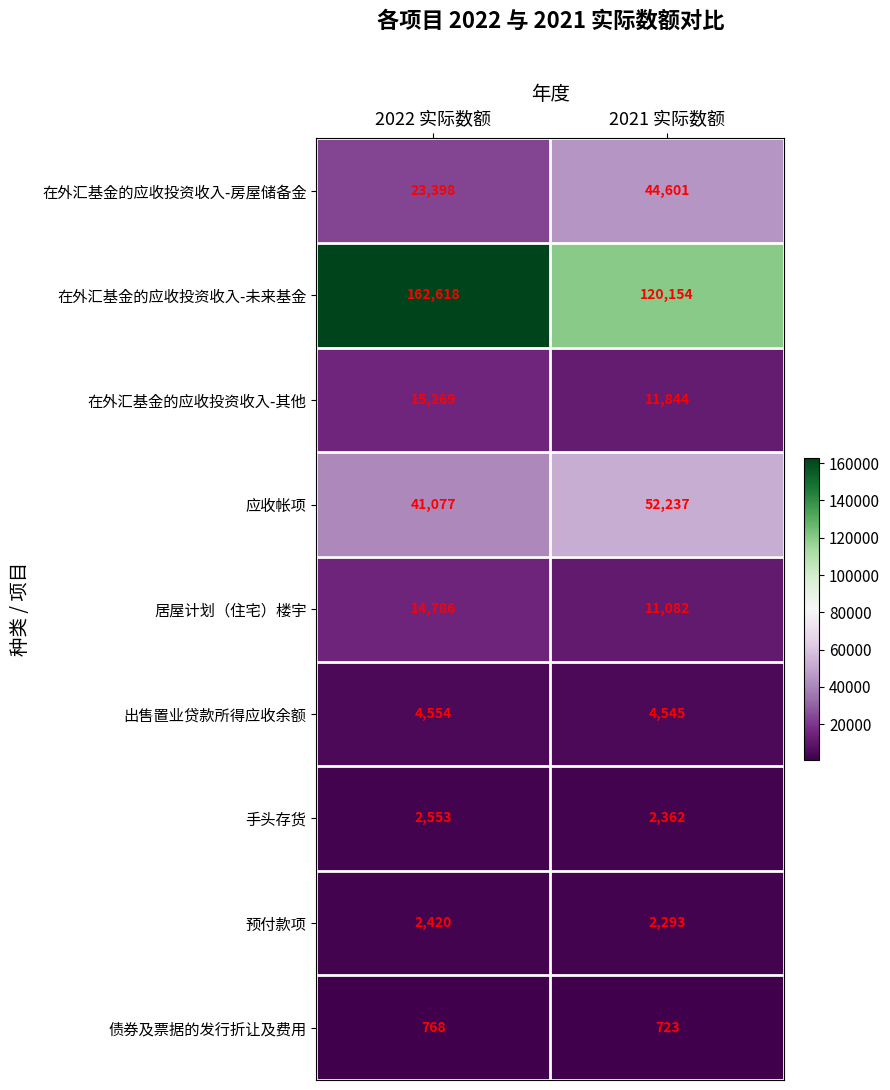

What is the total value across all series at 2021 实际数额?

249841